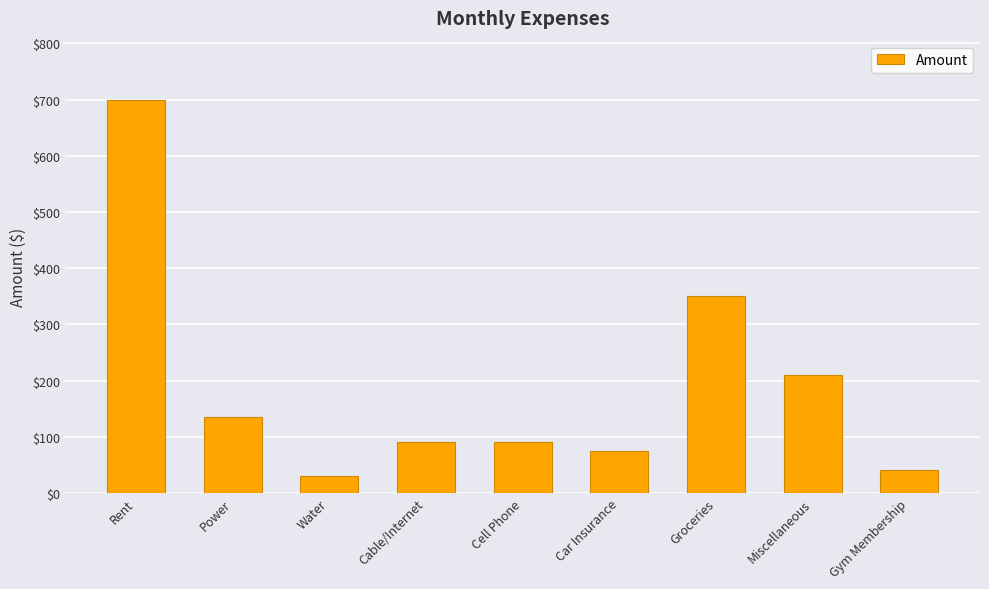

Where is the data nearest to the value 365?

Groceries